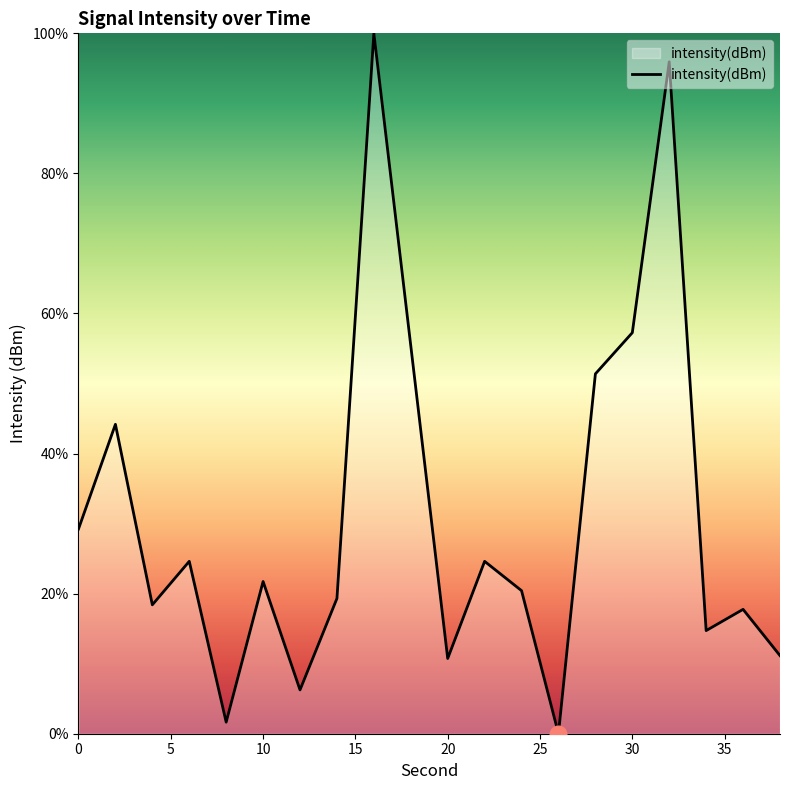

What is the difference between the maximum and minimum values?

100.0